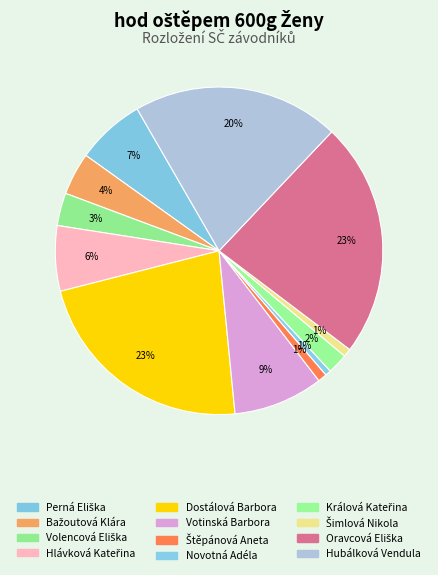

How many segments does this pie chart have?

12